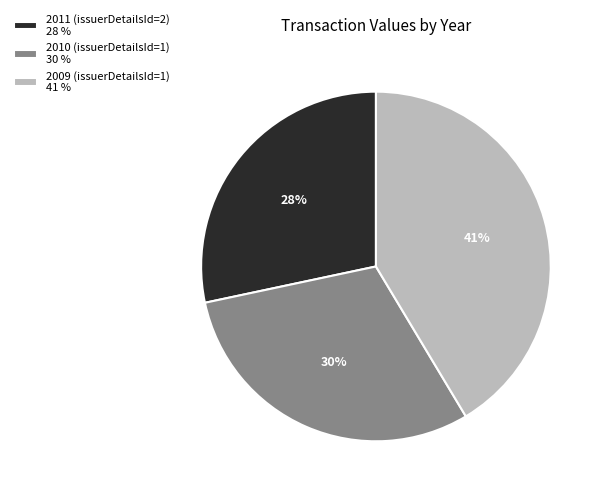

Do 2010 (issuerDetailsId=1) 30 % and 2011 (issuerDetailsId=2) 28 % together represent more than half of the pie?

Yes